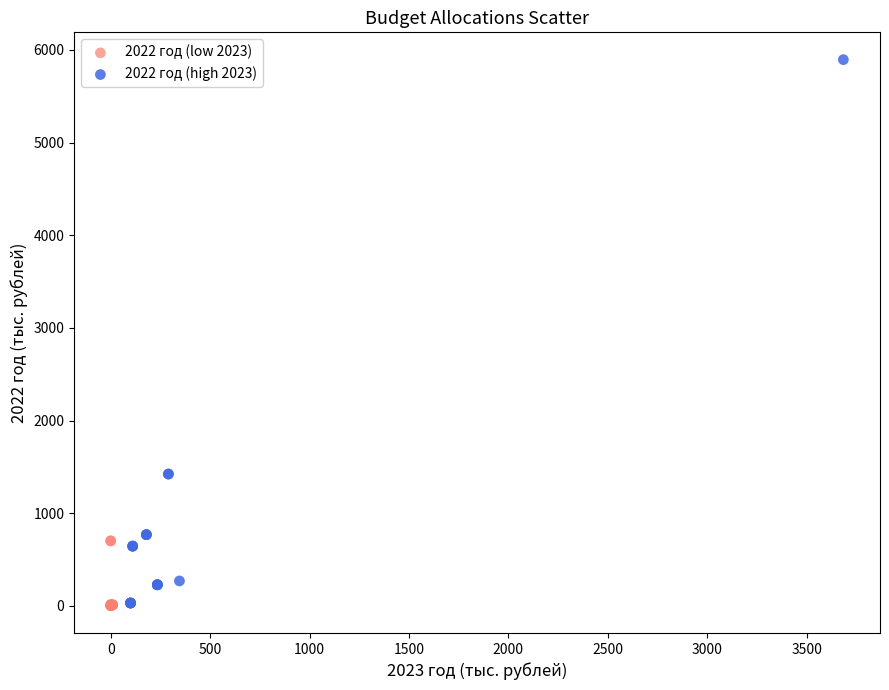

Which series has the widest spread of Y values?

2022 год (high 2023)